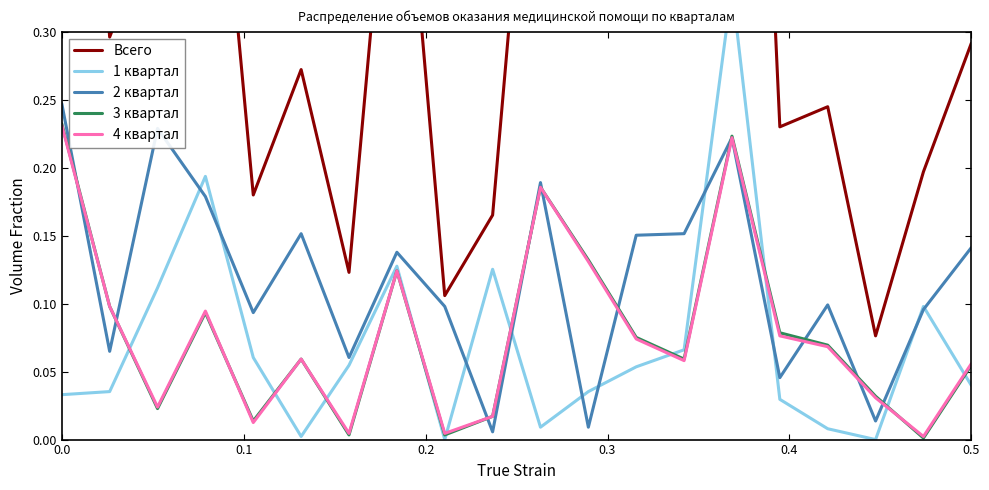

How many interior local peaks does the 2 квартал series have?

6